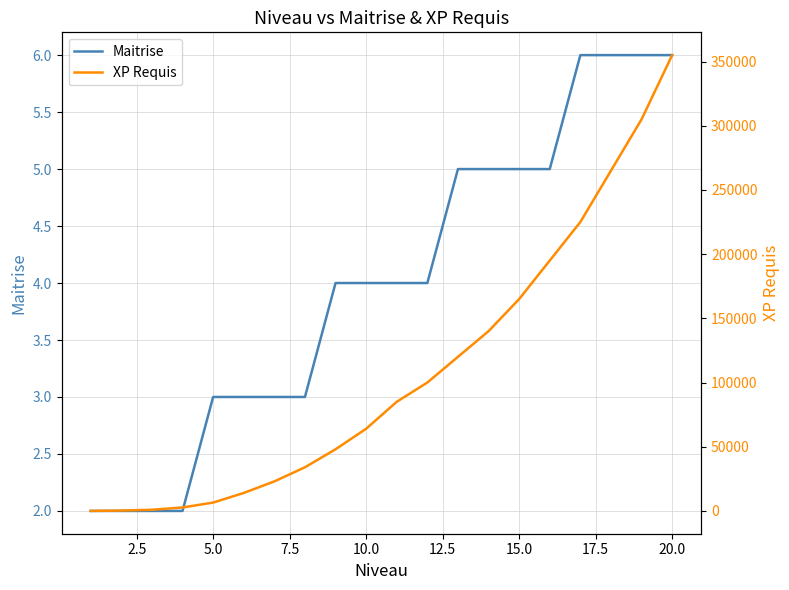

How many times do Maitrise and XP Requis cross each other?

1